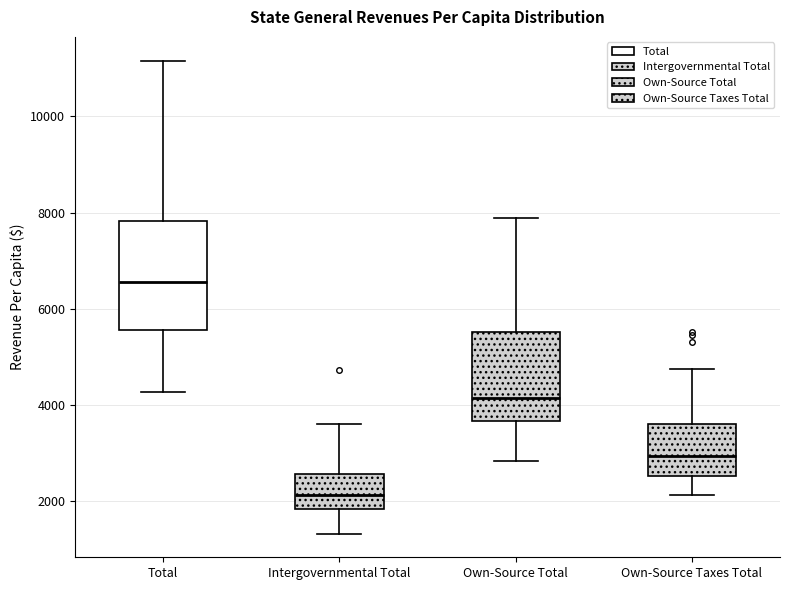

Reading left to right, read every box against the y-axis: the position of its median line, the range the box covers, and the ends of its whiskers. The values are not printed on the chart, so give them approximately, as read against the axis.

Total: median 6600, box 5600 to 7800, whiskers 4200 to 11200
Intergovernmental Total: median 2200, box 1800 to 2600, whiskers 1400 to 3600
Own-Source Total: median 4200, box 3600 to 5600, whiskers 2800 to 7800
Own-Source Taxes Total: median 3000, box 2600 to 3600, whiskers 2200 to 4800